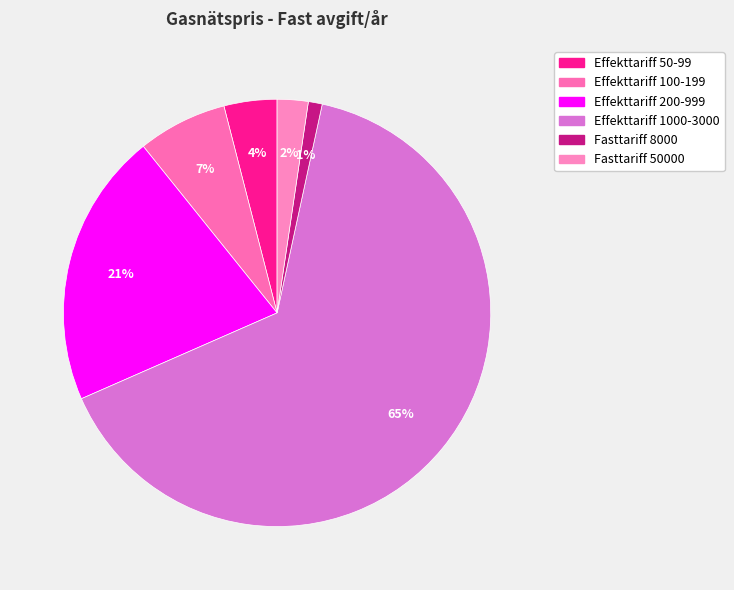

True or false: Fasttariff 50000 accounts for 2% of the total.

True